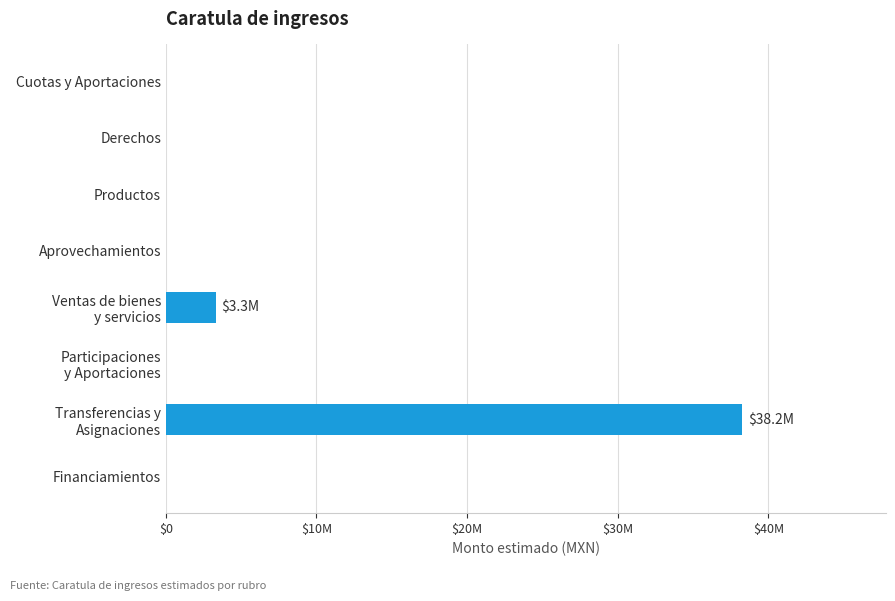

Are the bars horizontal?

Yes